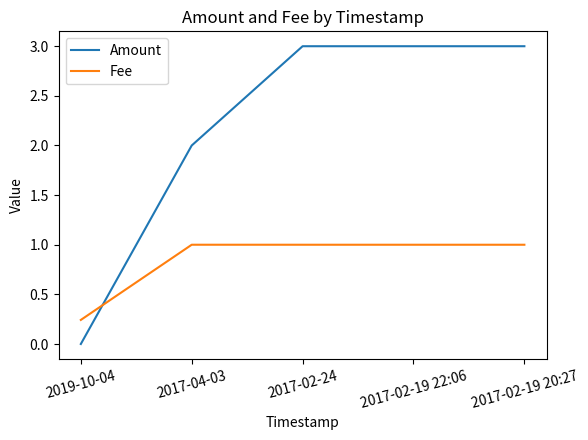

Which category has the lowest value in the Amount series?

2019-10-04